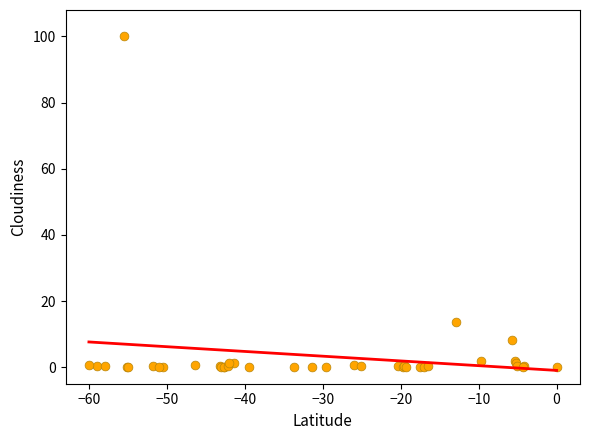

What Y value in the scatter plot is closest to 50?

13.7